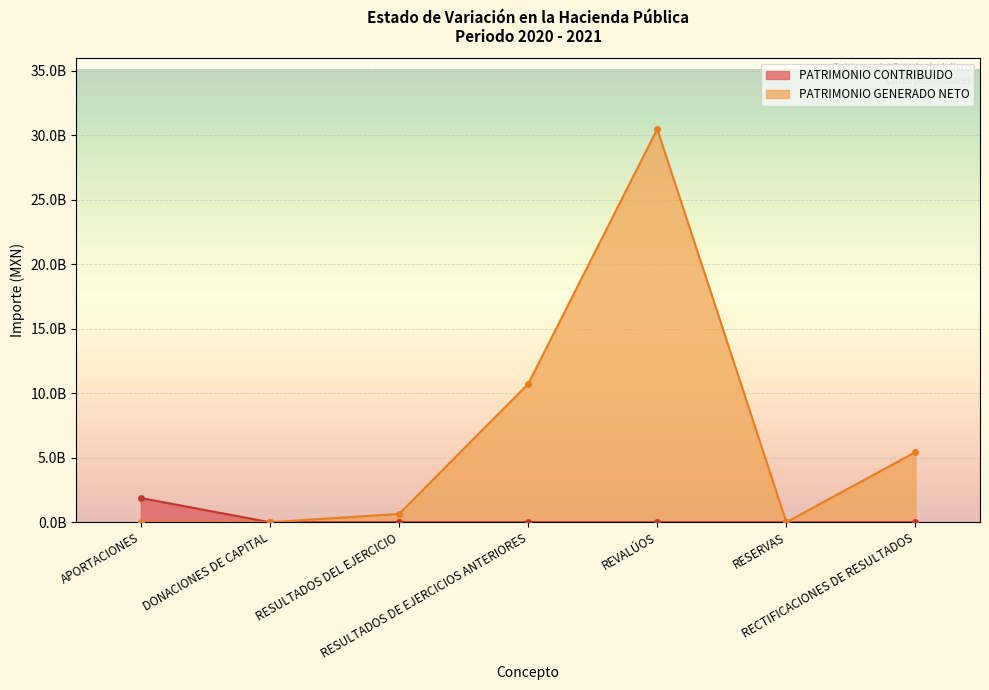

At which label is PATRIMONIO CONTRIBUIDO closest to 937395221?

DONACIONES DE CAPITAL